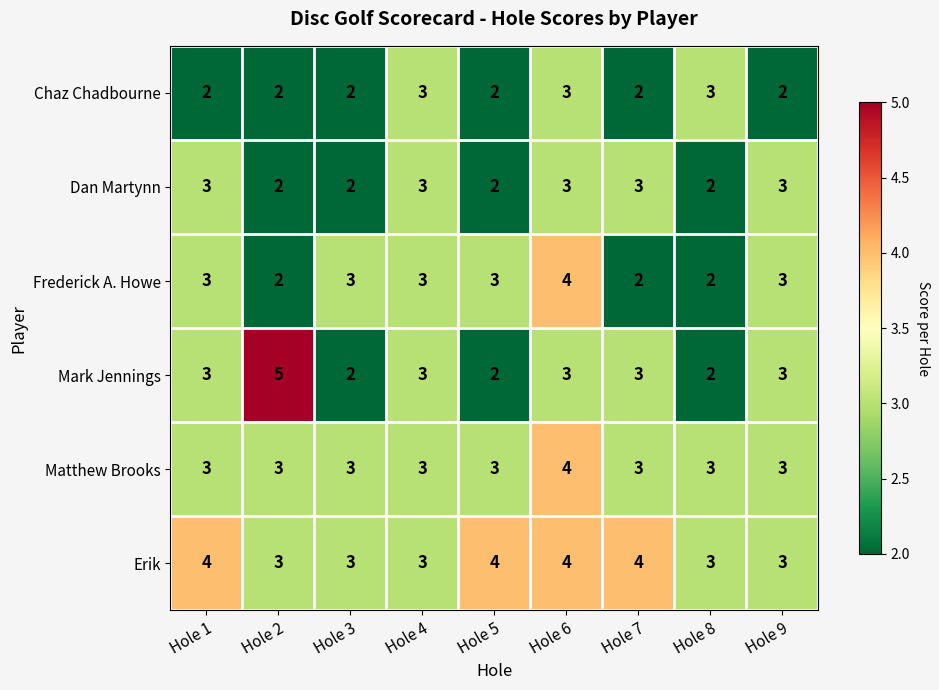

Which series has the widest spread of values?

Mark Jennings